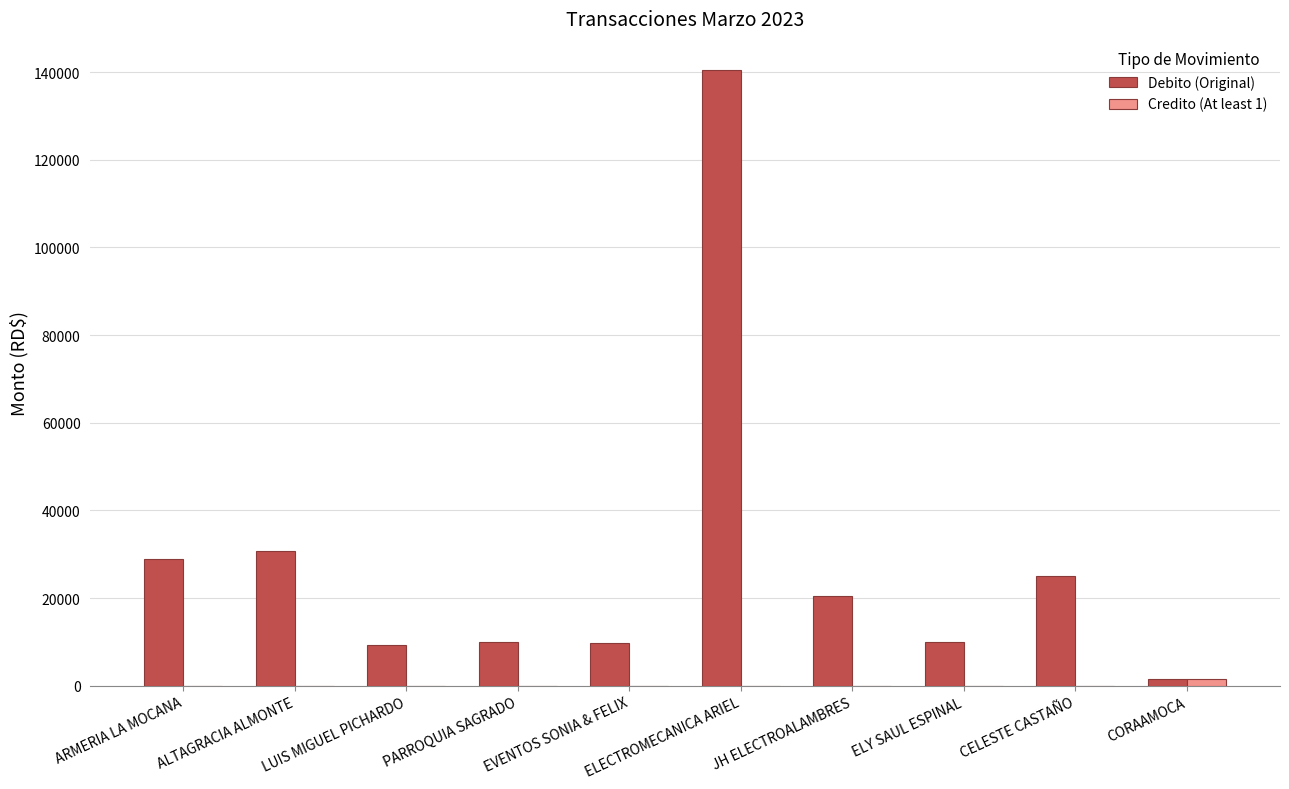

What is the sum of the Debito (Original) values at CELESTE CASTAÑO and LUIS MIGUEL PICHARDO?

34213.5